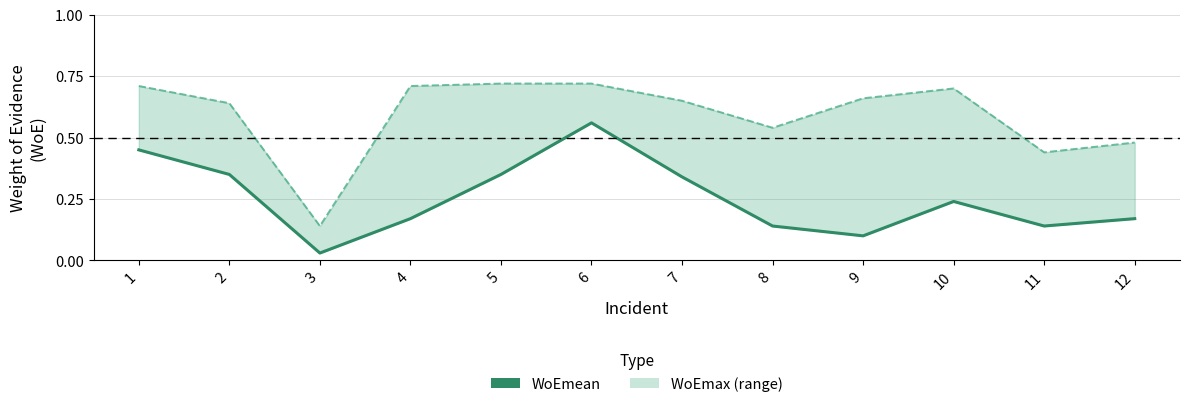

Which has a higher value, 9 or 6?

6